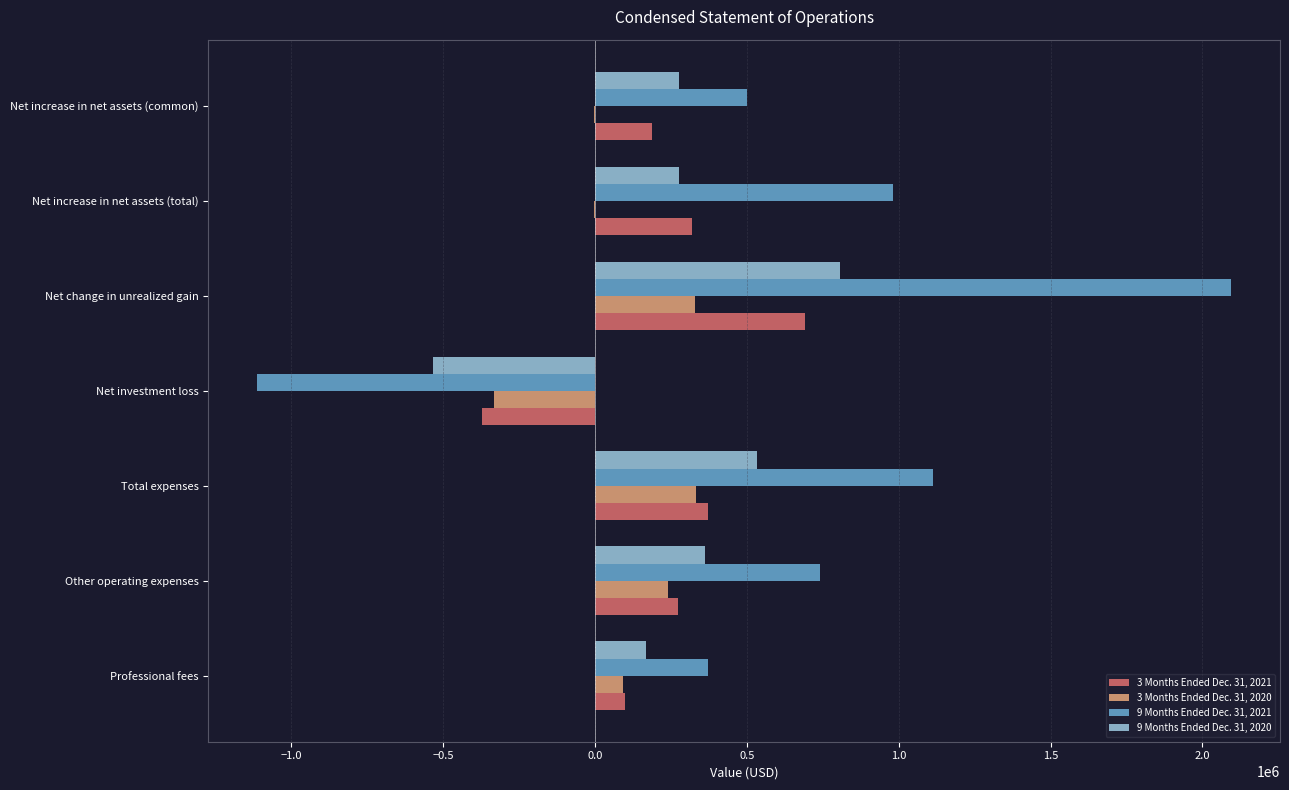

Is it true that 9 Months Ended Dec. 31, 2021 equals 320523 at Total expenses?

False